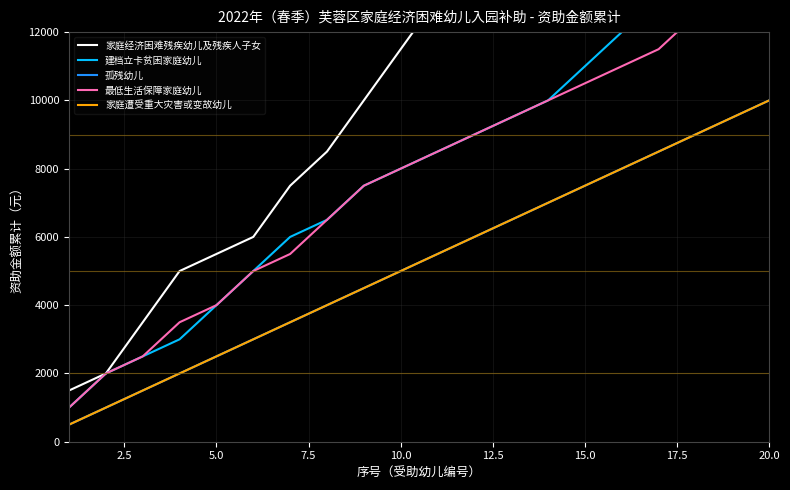

Which series has the largest range (max minus min)?

家庭经济困难残疾幼儿及残疾人子女